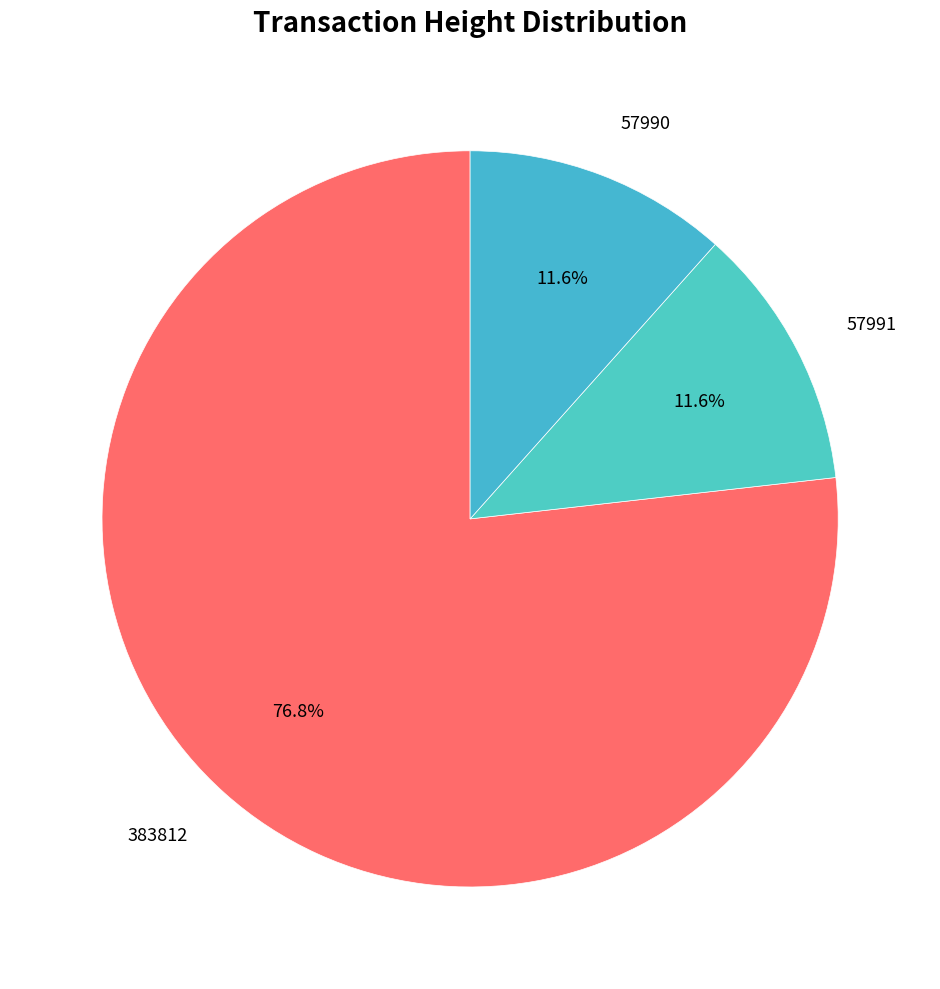

To the nearest percent, what percentage of the pie is 57990?

12%